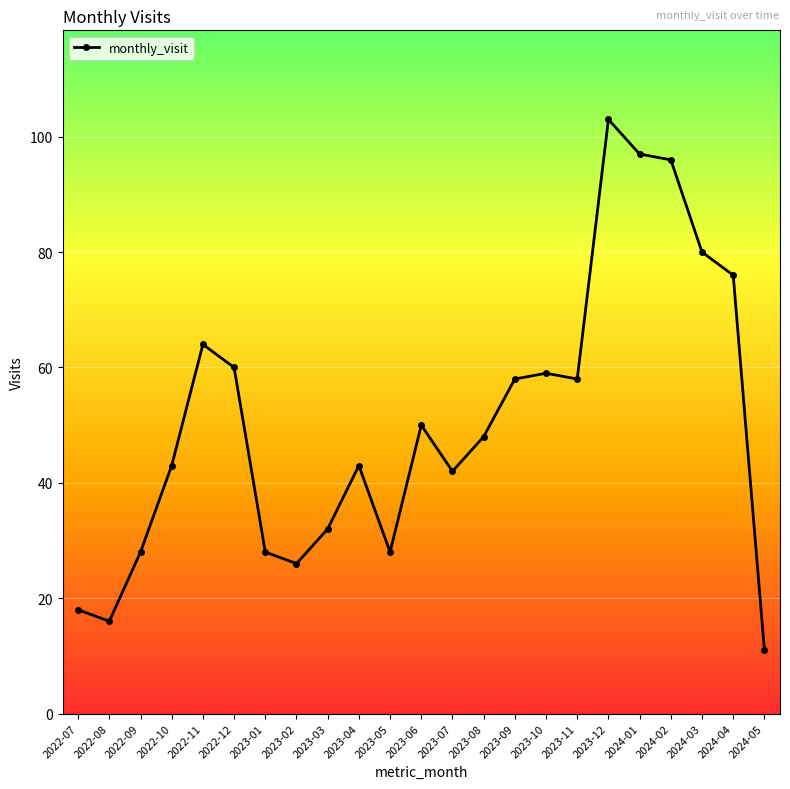

How many categories are shown in the chart?

23